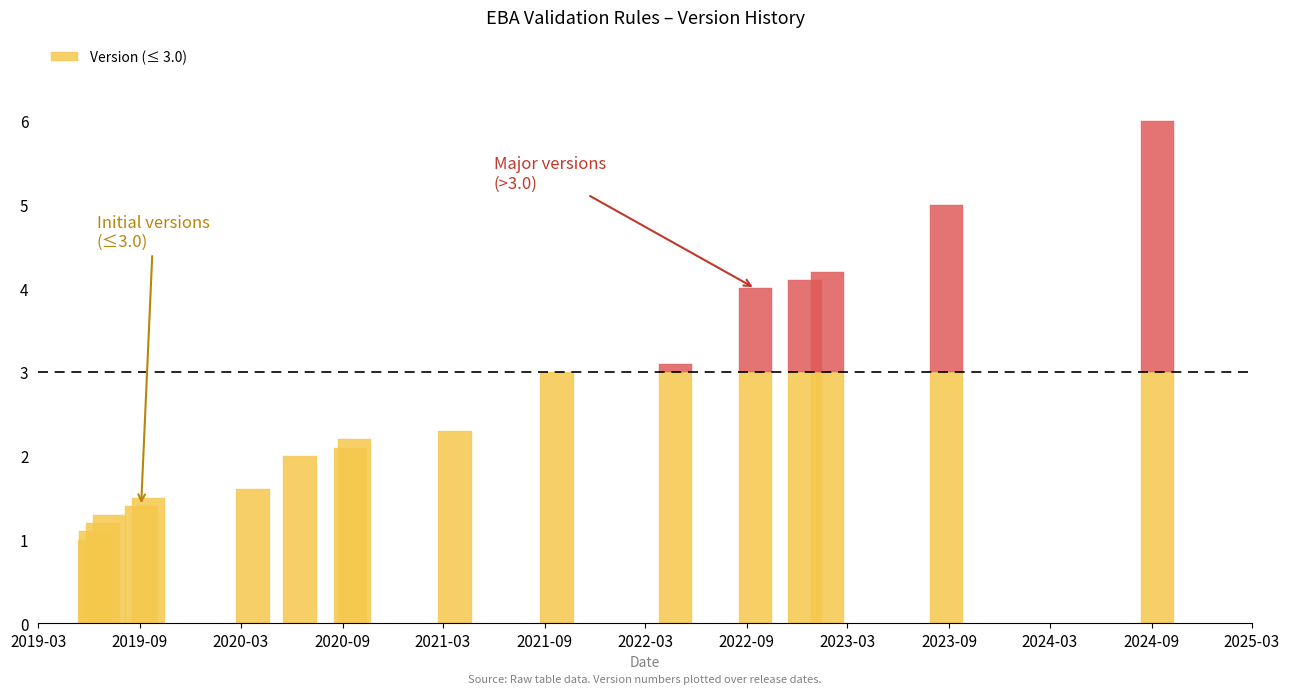

How many data points does each series have?

18